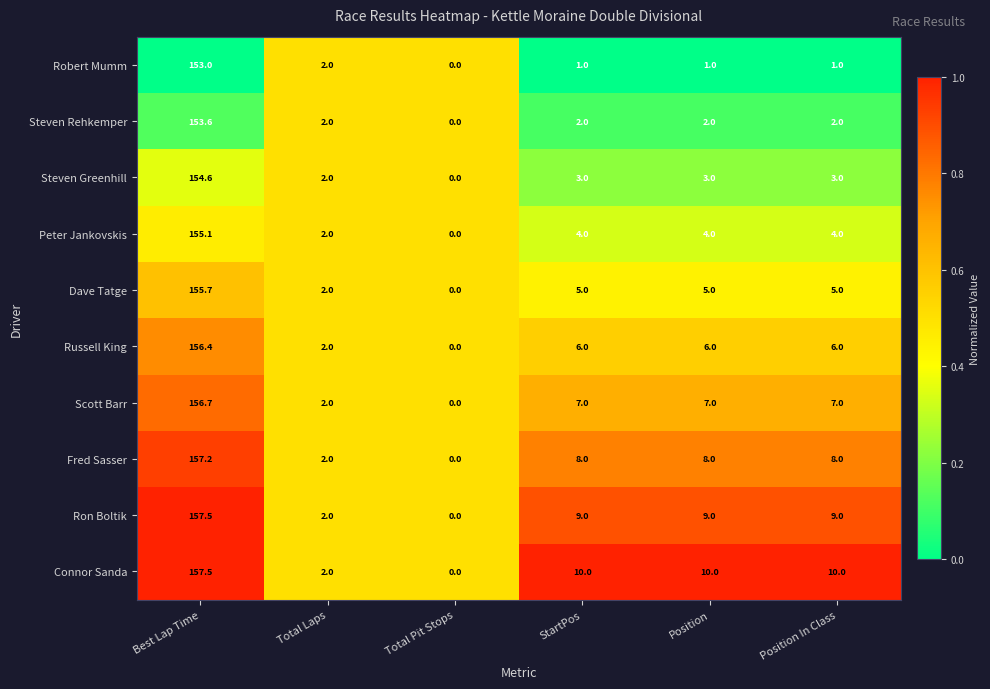

At Position, list the series in order from largest to smallest.

Connor Sanda, Ron Boltik, Fred Sasser, Scott Barr, Russell King, Dave Tatge, Peter Jankovskis, Steven Greenhill, Steven Rehkemper, Robert Mumm